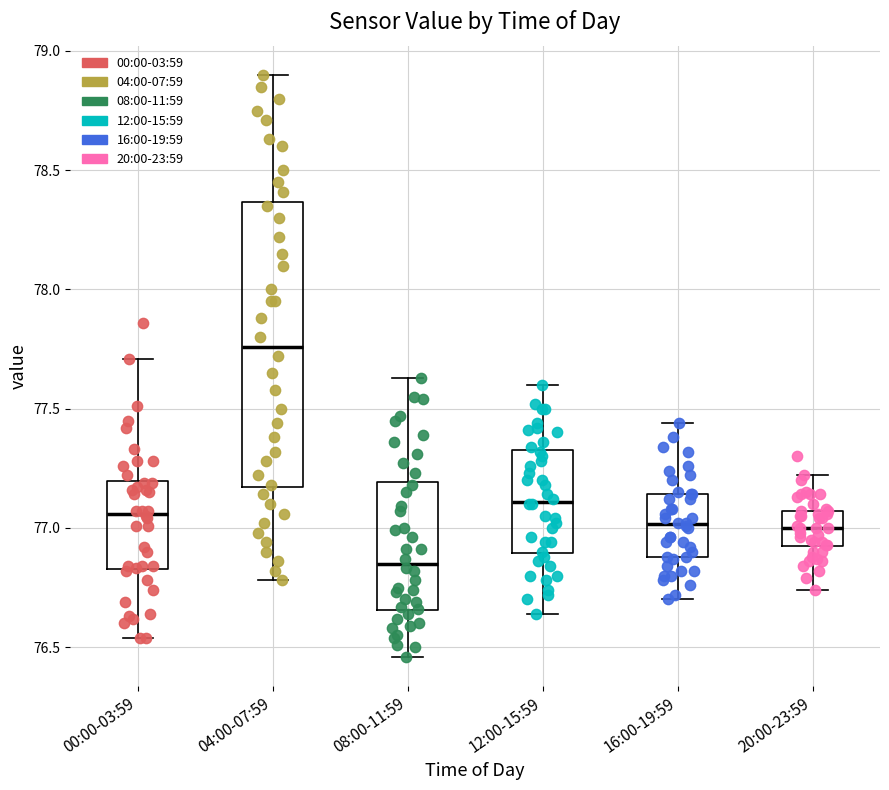

Reading left to right, transcribe this box plot: for each box, give where its median line is, the range the box spans, and where its two whiskers end, as read against the y-axis. The values are not printed on the chart, so give them approximately, as read against the axis.

00:00-03:59: median 77.05, box 76.85 to 77.20, whiskers 76.55 to 77.70
04:00-07:59: median 77.75, box 77.15 to 78.35, whiskers 76.80 to 78.90
08:00-11:59: median 76.85, box 76.65 to 77.20, whiskers 76.45 to 77.65
12:00-15:59: median 77.10, box 76.90 to 77.35, whiskers 76.65 to 77.60
16:00-19:59: median 77.00, box 76.90 to 77.15, whiskers 76.70 to 77.45
20:00-23:59: median 77.00, box 76.90 to 77.05, whiskers 76.75 to 77.20